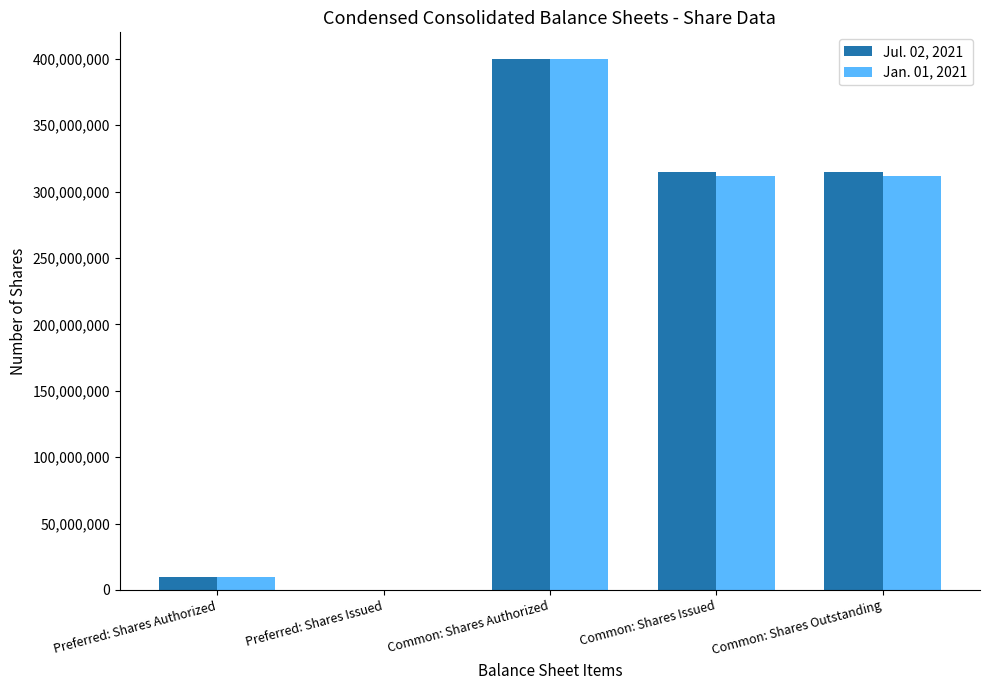

At which category does the chart reach its peak across all series?

Common: Shares Authorized